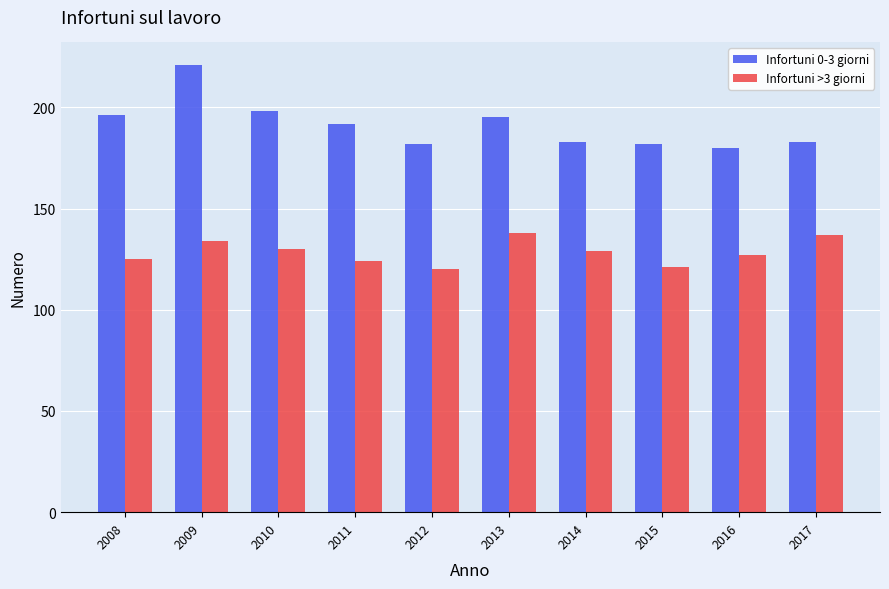

Which series changed the most between 2009 and 2010?

Infortuni 0-3 giorni